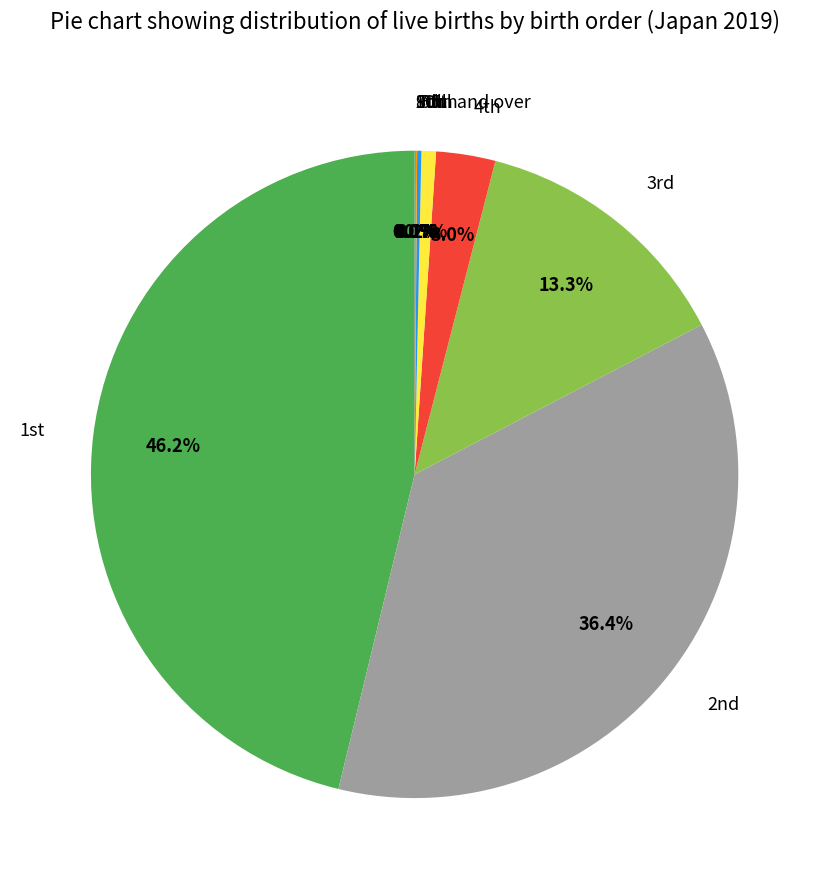

To the nearest percent, what is the difference between the largest and smallest slice percentages?

46%